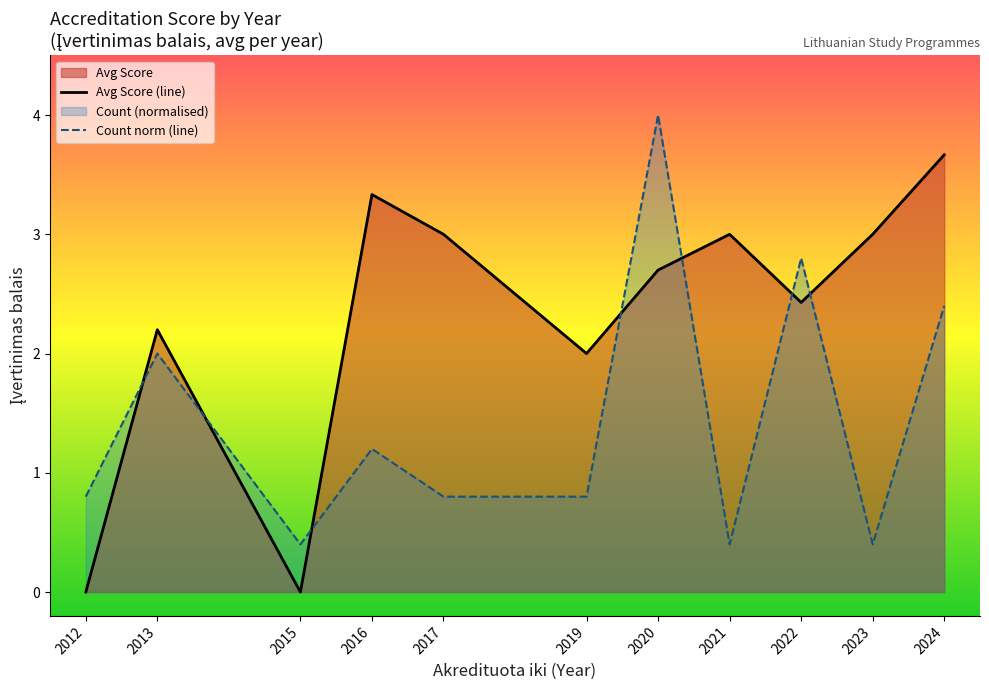

What is the value of the Count norm (line) point at the 7th from the left?

4.0